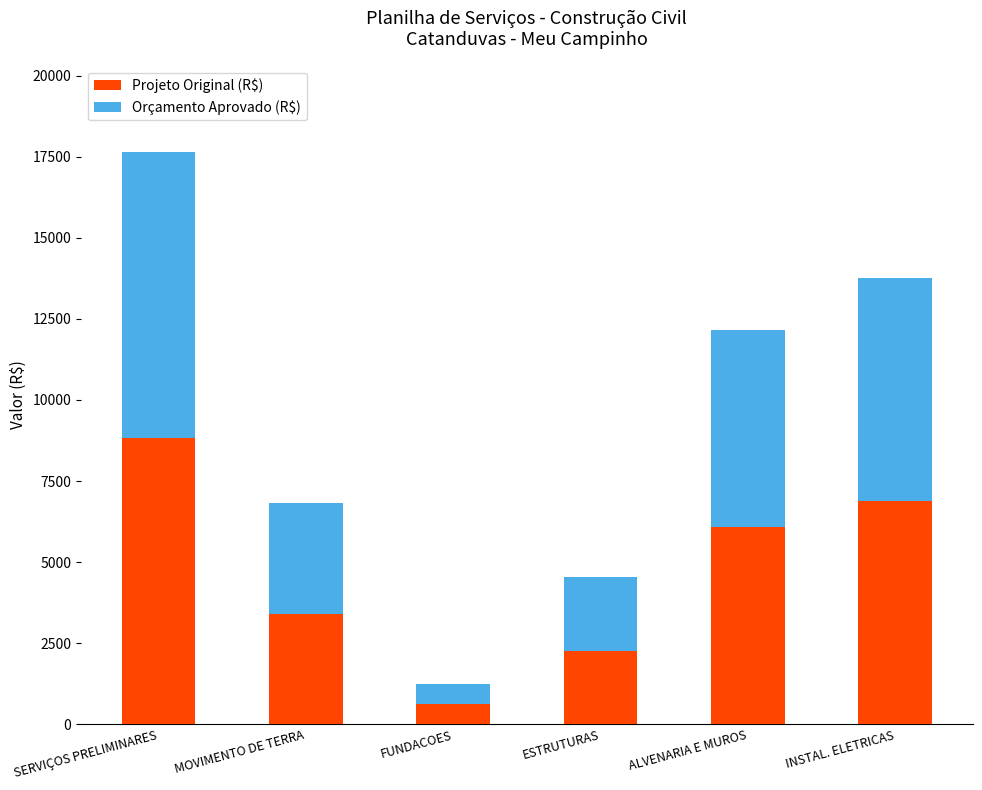

What is the approximate value of Projeto Original (R$) at SERVIÇOS PRELIMINARES?

8828.1